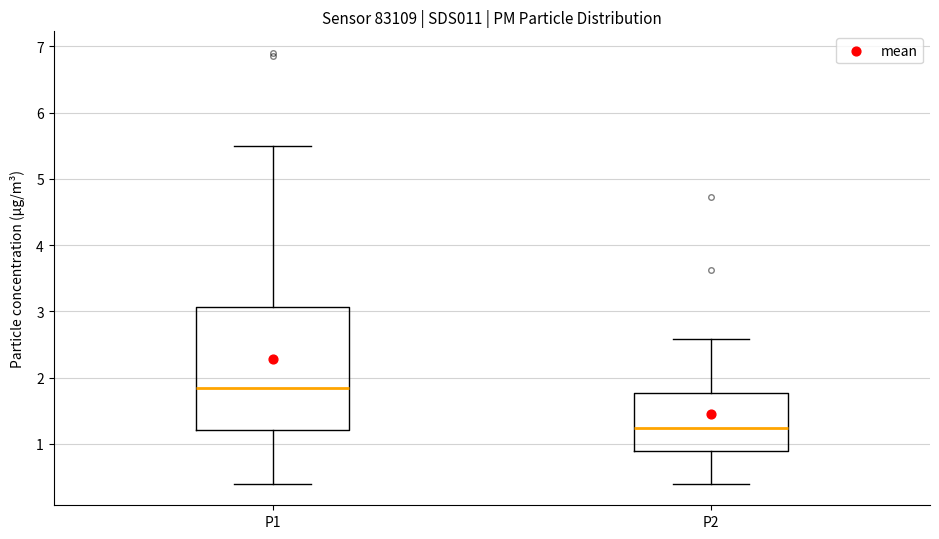

Which box's median line is the lowest?

P2